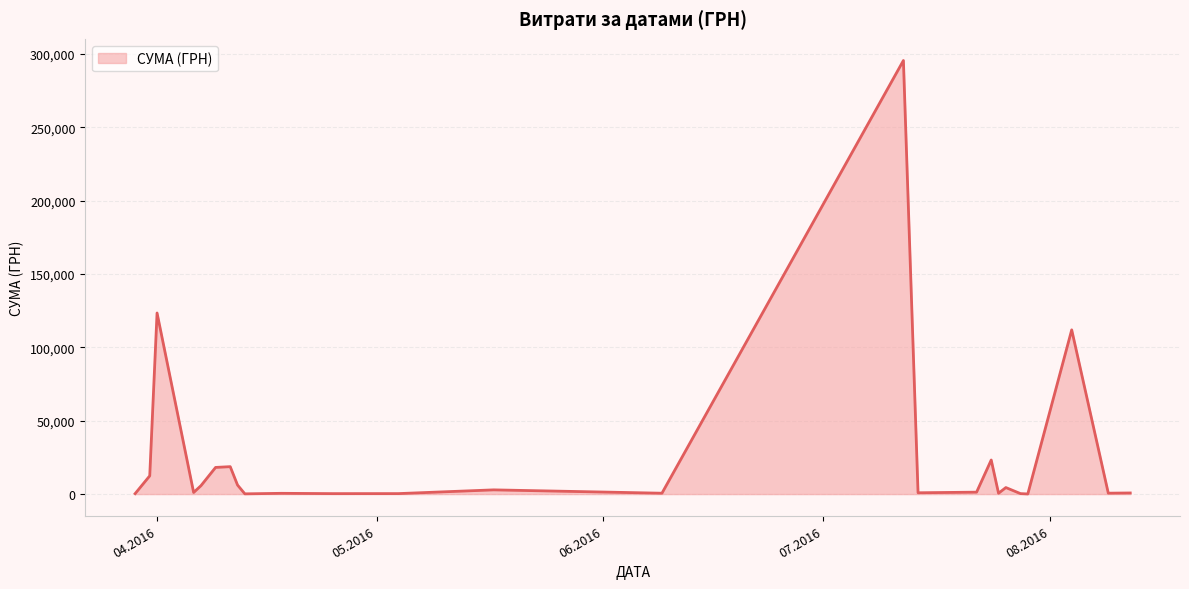

What is the maximum value shown in the chart?

295638.6